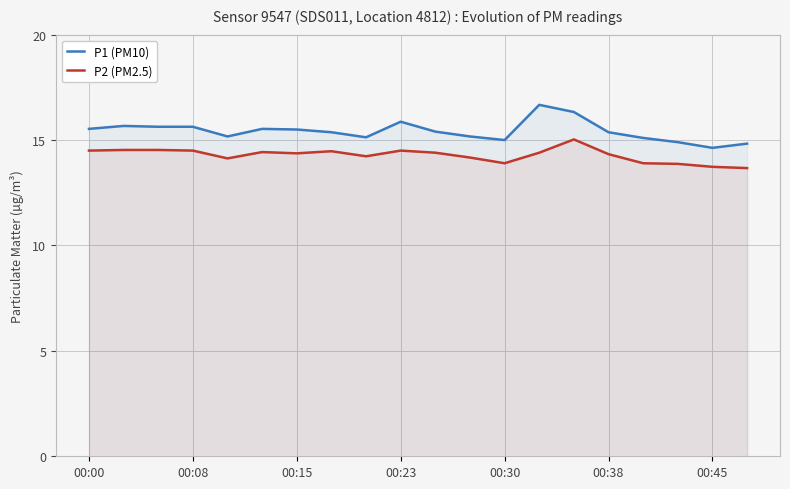

What is the approximate value of P2 (PM2.5) at 00:23?

14.5